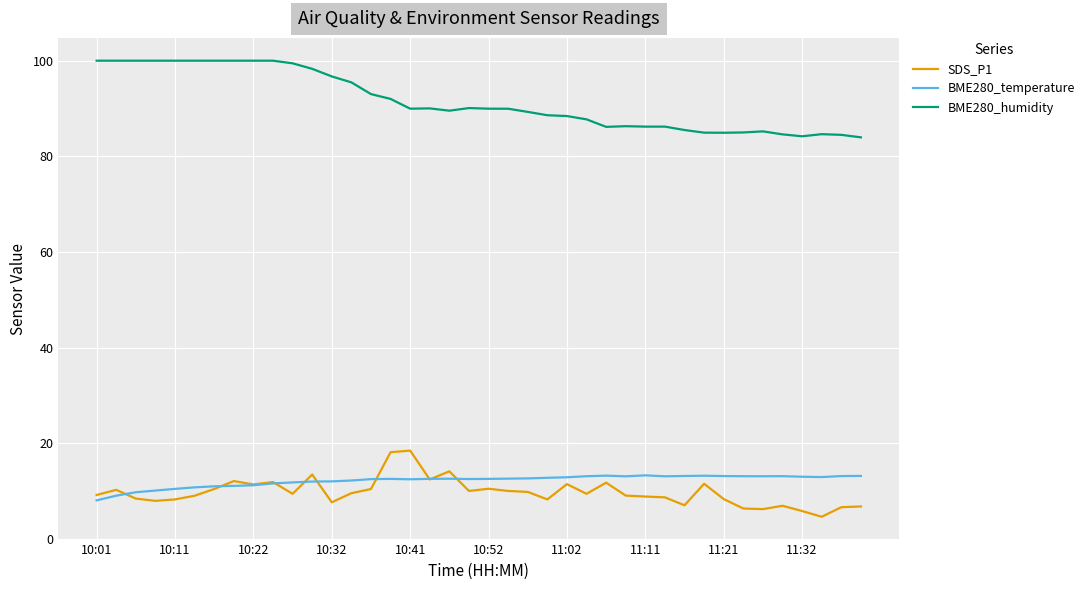

Which series has the largest total across all categories?

BME280_humidity